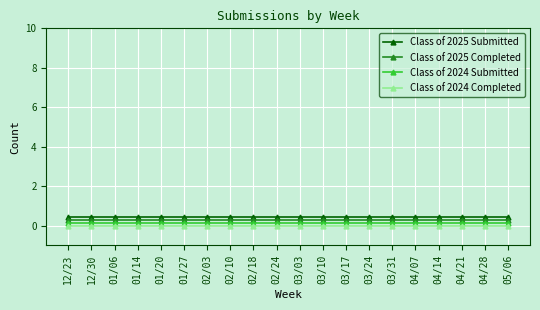

What is the label of the 14th point from the right?

02/03